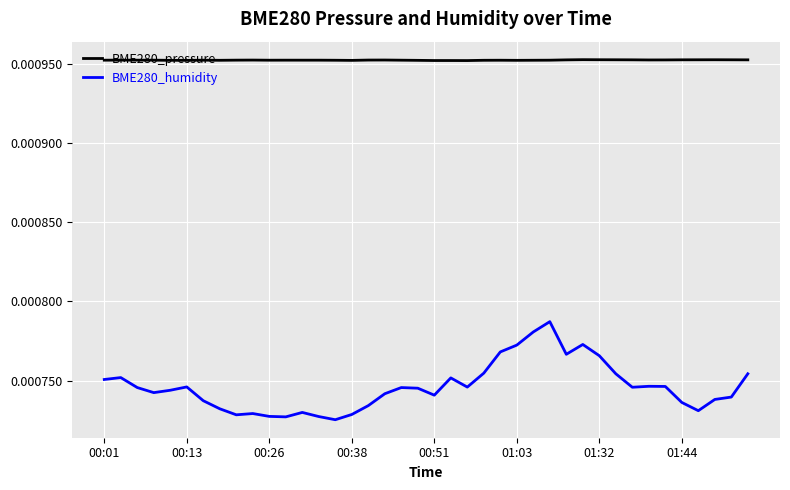

List the series in order of their peak value, lowest first.

BME280_humidity, BME280_pressure